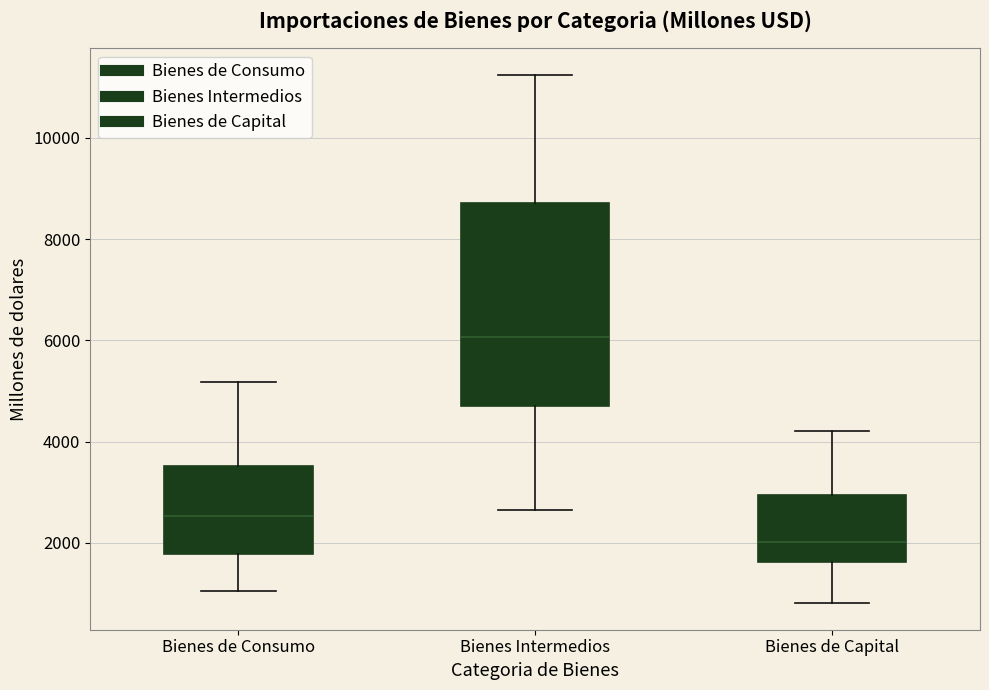

Reading left to right, read every box against the y-axis: the position of its median line, the range the box covers, and the ends of its whiskers. The values are not printed on the chart, so give them approximately, as read against the axis.

Bienes de Consumo: median 2600, box 1800 to 3600, whiskers 1000 to 5200
Bienes Intermedios: median 6000, box 4800 to 8800, whiskers 2600 to 11200
Bienes de Capital: median 2000, box 1600 to 3000, whiskers 800 to 4200